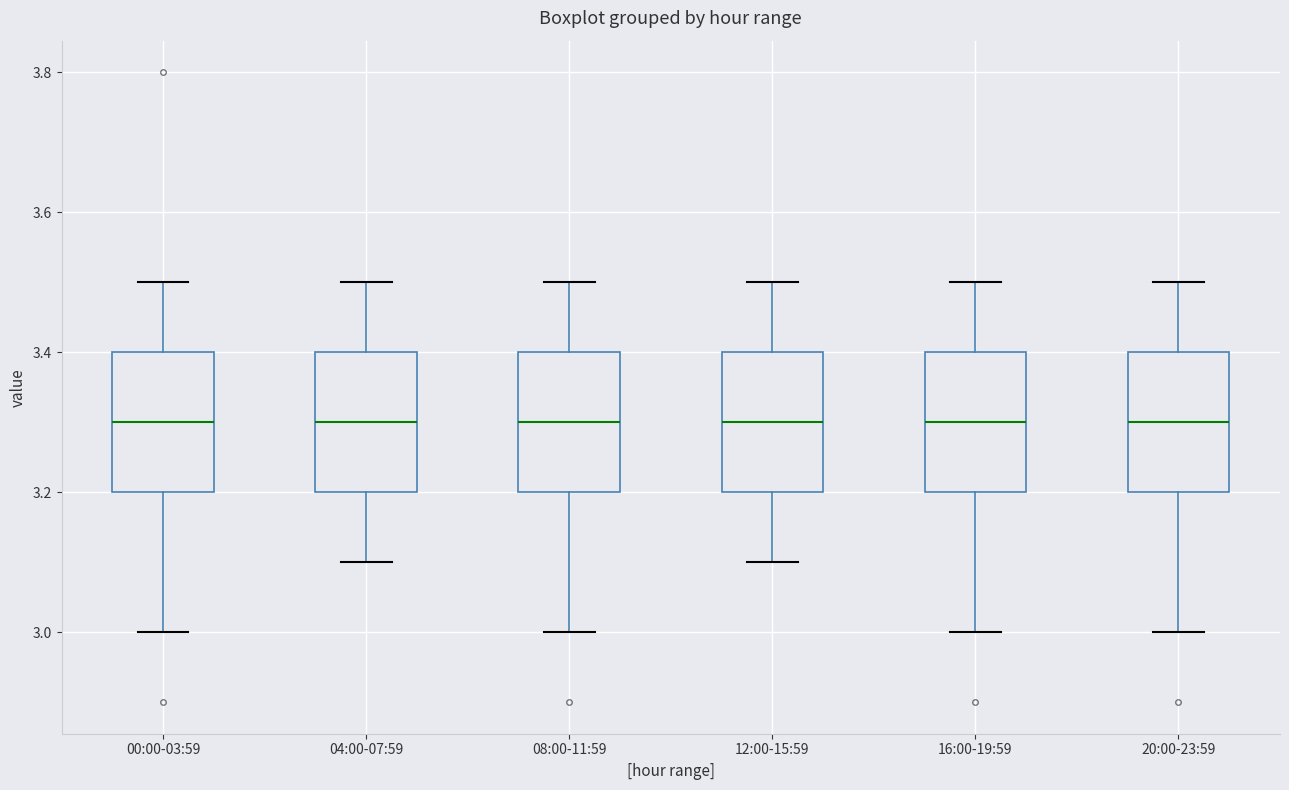

Where does the lower whisker of the box for 12:00-15:59 end on the y-axis? The values are not printed on the chart, so give them approximately, as read against the axis.

3.1